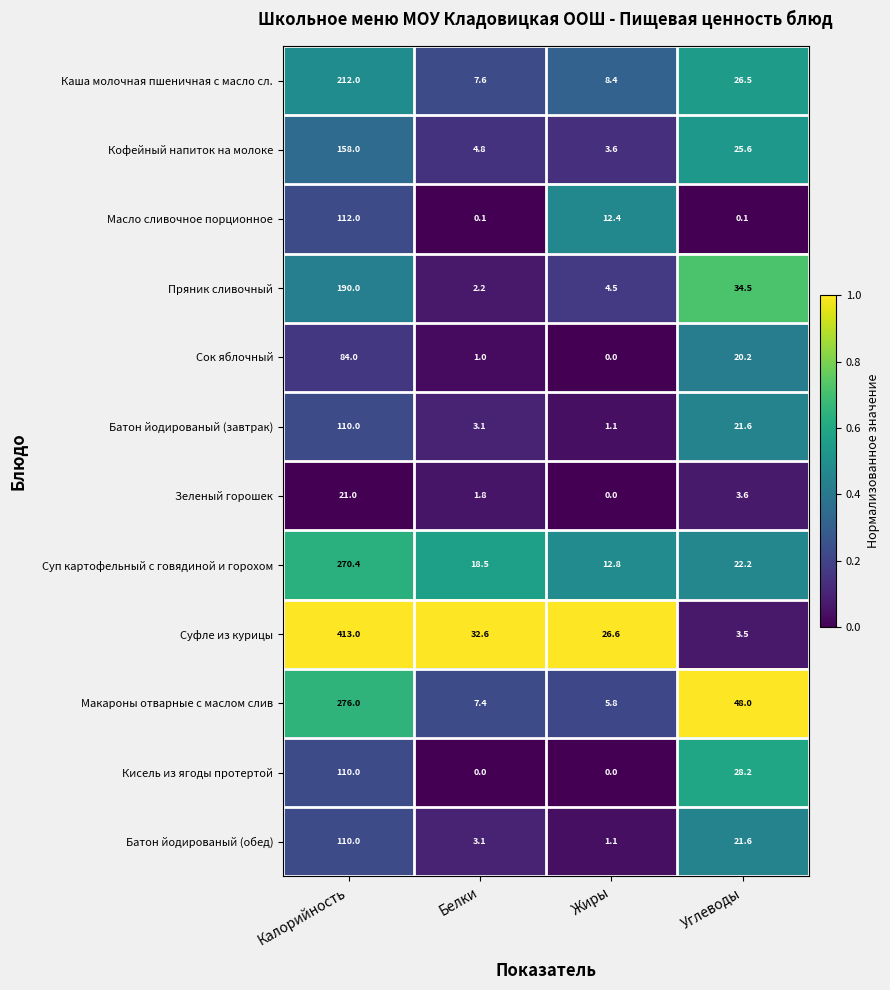

What is the spread (max minus min) of values at Углеводы?

47.9